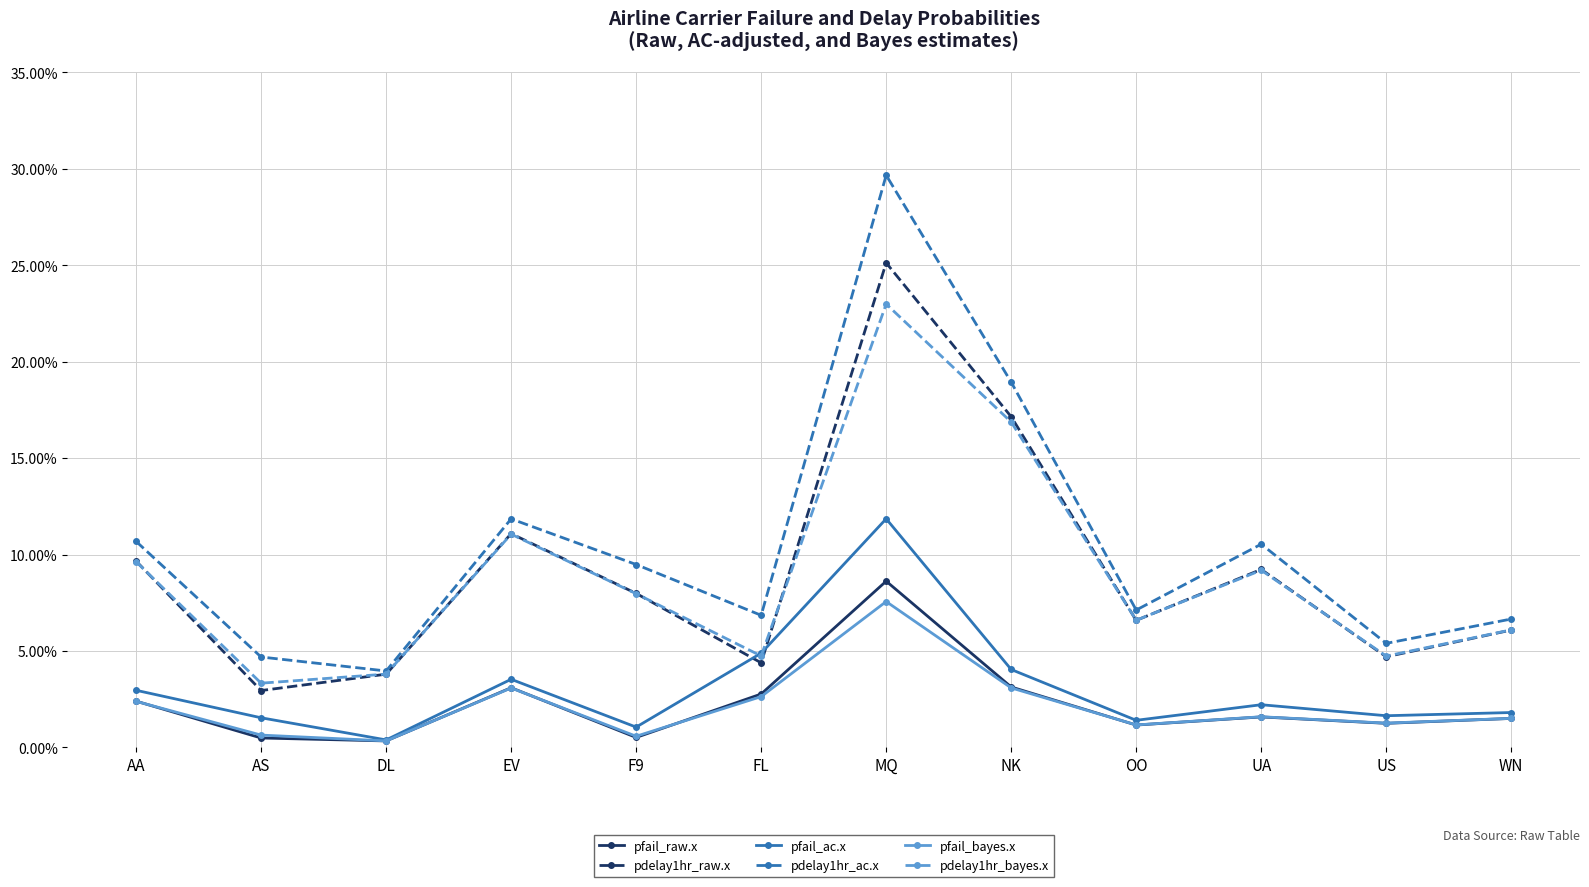

True or false: pdelay1hr_raw.x and pdelay1hr_bayes.x cross at least once.

True